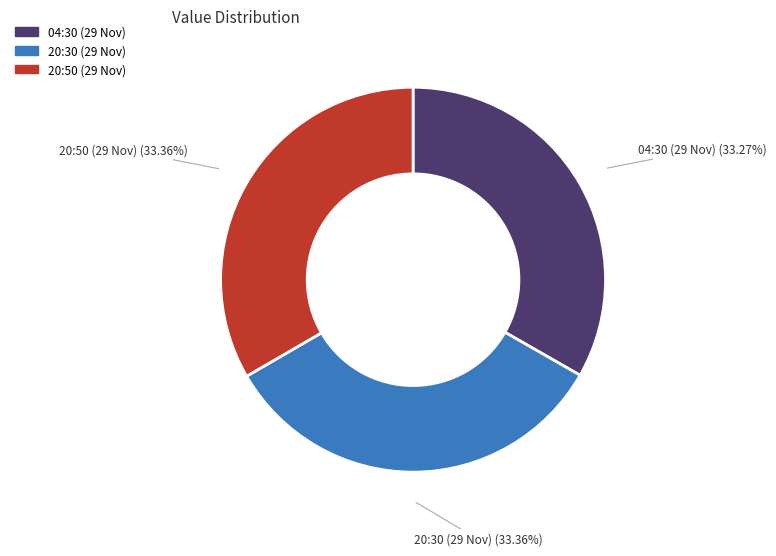

Approximately how many times larger is the value at 20:30 (29 Nov) compared to 04:30 (29 Nov)?

1.0